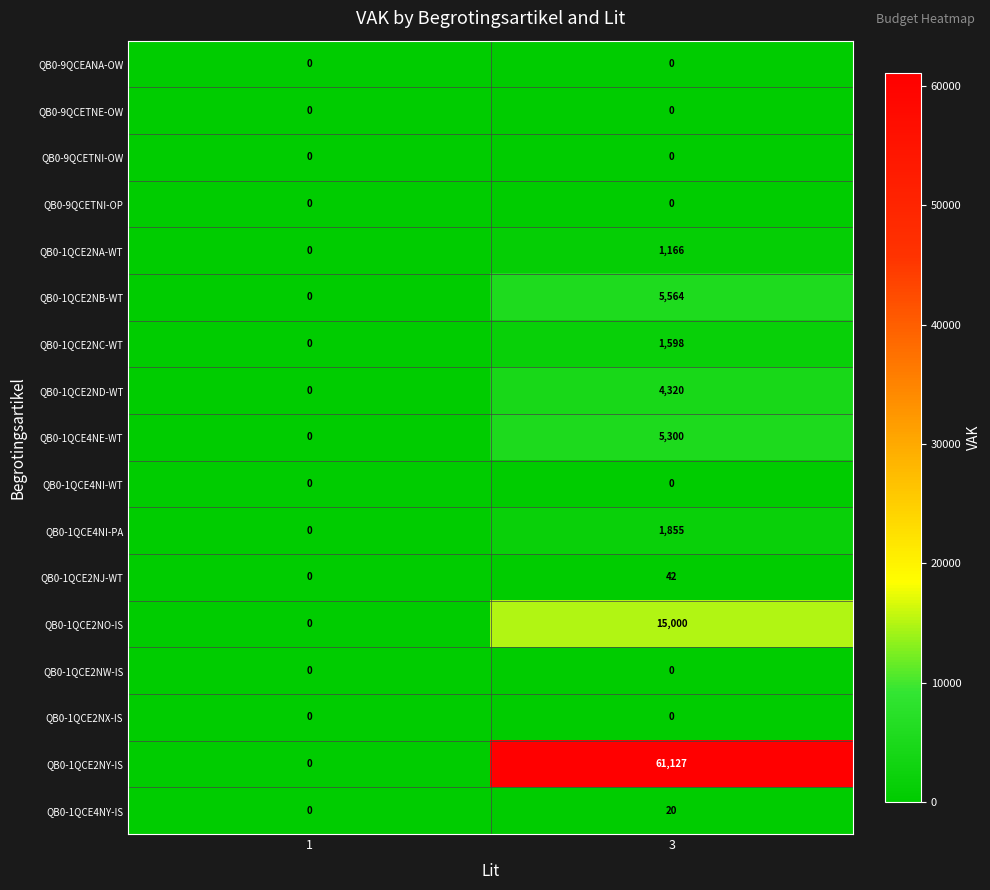

What is the sum of the QB0-1QCE2NC-WT values at 3 and 1?

1598